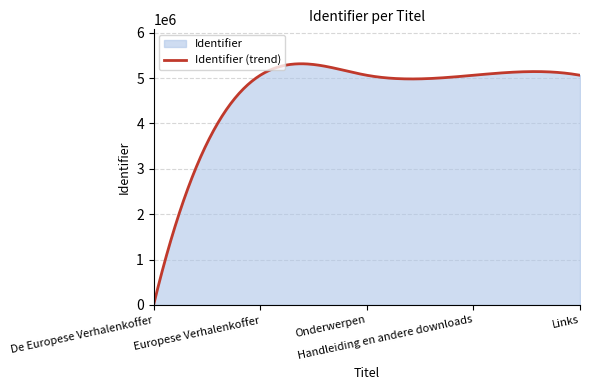

True or false: Identifier_smooth and Identifier cross at least once.

False